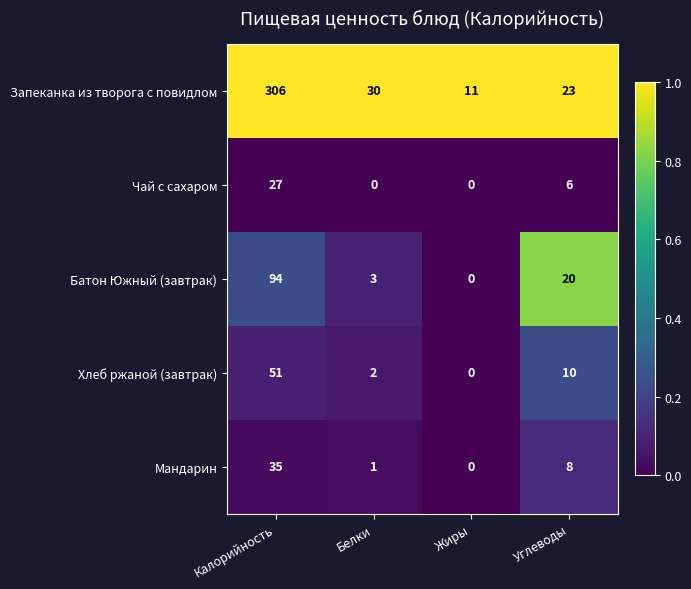

Reading left to right, what are all the values shown in this chart?

Запеканка из творога с повидлом: Калорийность=306	Белки=30	Жиры=11	Углеводы=23
Чай с сахаром: Калорийность=27	Белки=0	Жиры=0	Углеводы=6
Батон Южный (завтрак): Калорийность=94	Белки=3	Жиры=0	Углеводы=20
Хлеб ржаной (завтрак): Калорийность=51	Белки=2	Жиры=0	Углеводы=10
Мандарин: Калорийность=35	Белки=1	Жиры=0	Углеводы=8